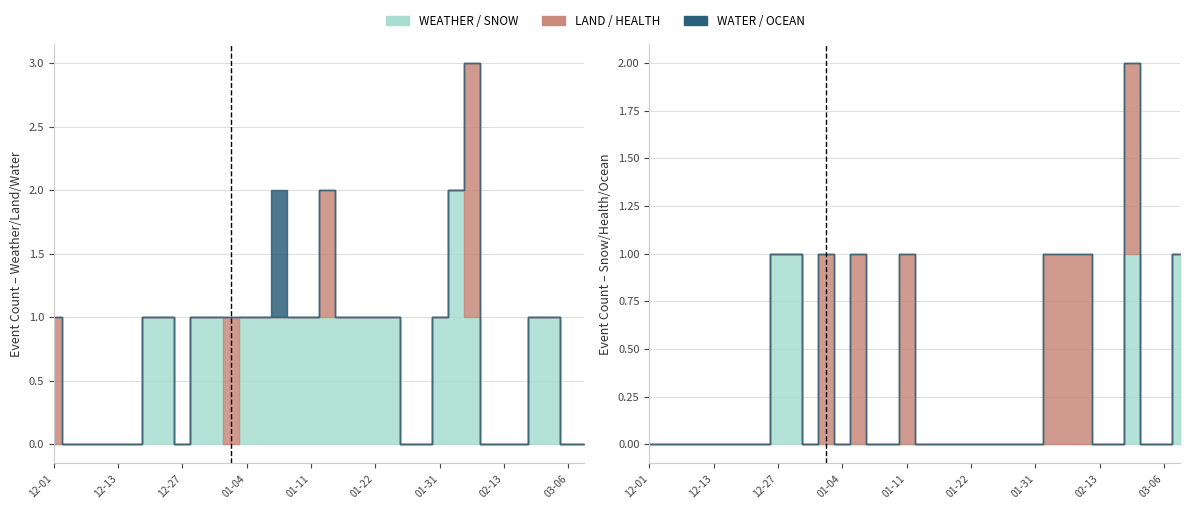

Count the number of categories in the chart.

34